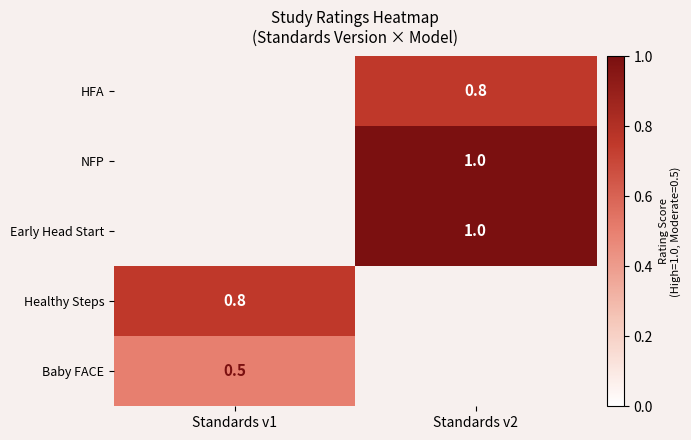

Which category has the lowest value across all series?

Standards v1